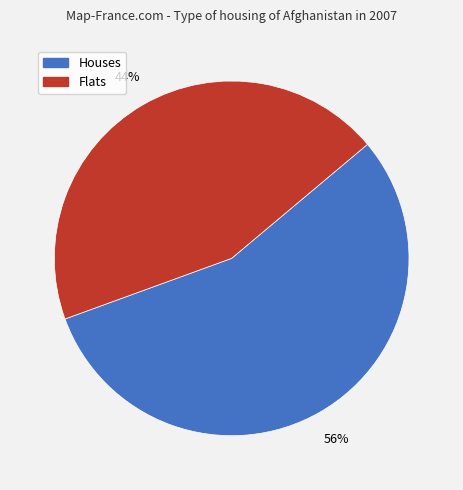

Is there a majority slice in this chart?

Yes